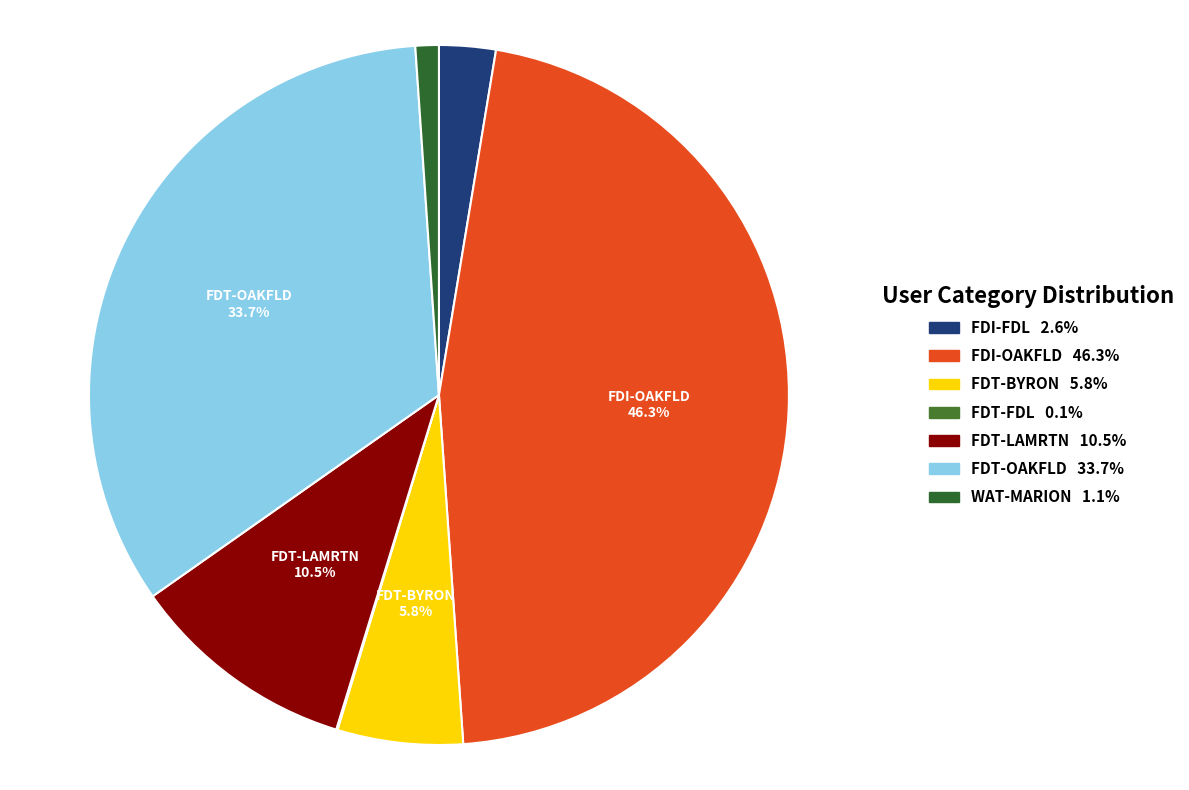

To the nearest percent, what is the combined percentage of FDT-LAMRTN and FDI-OAKFLD?

57%